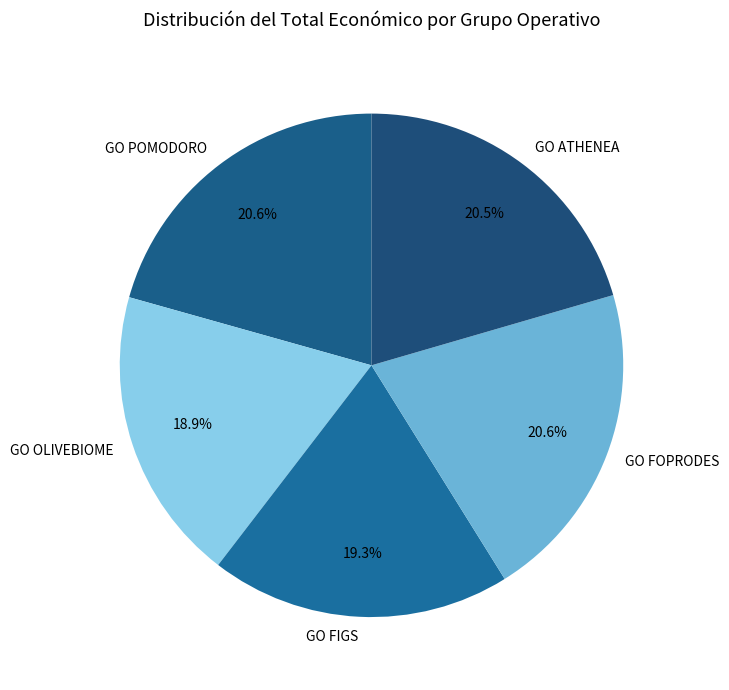

Is there any slice that represents more than half of the pie?

No